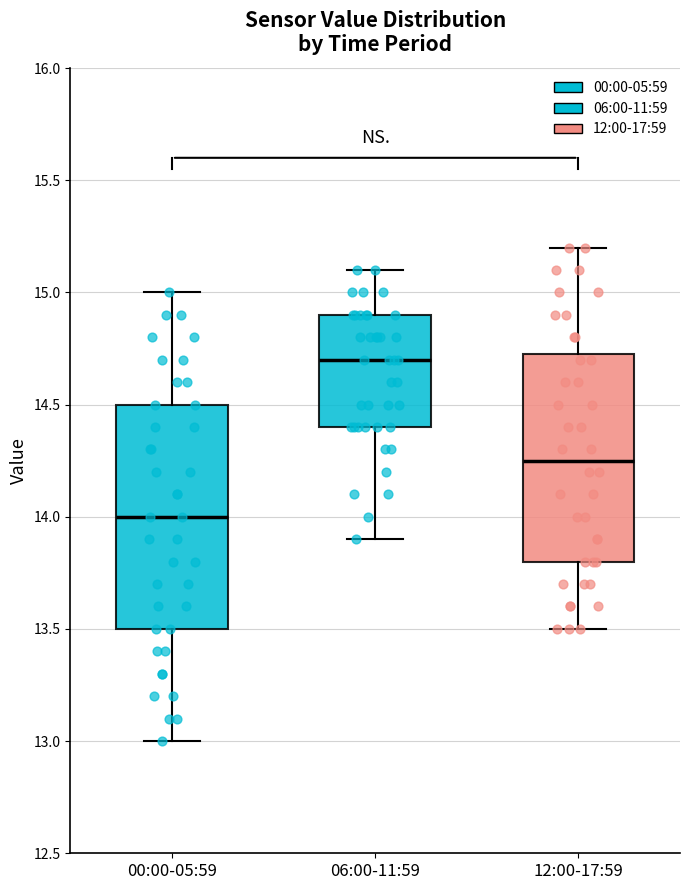

Reading left to right, transcribe this box plot: for each box, give where its median line is, the range the box spans, and where its two whiskers end, as read against the y-axis. The values are not printed on the chart, so give them approximately, as read against the axis.

00:00-05:59: median 14.00, box 13.50 to 14.50, whiskers 13.00 to 15.00
06:00-11:59: median 14.70, box 14.40 to 14.90, whiskers 13.90 to 15.10
12:00-17:59: median 14.25, box 13.80 to 14.75, whiskers 13.50 to 15.20